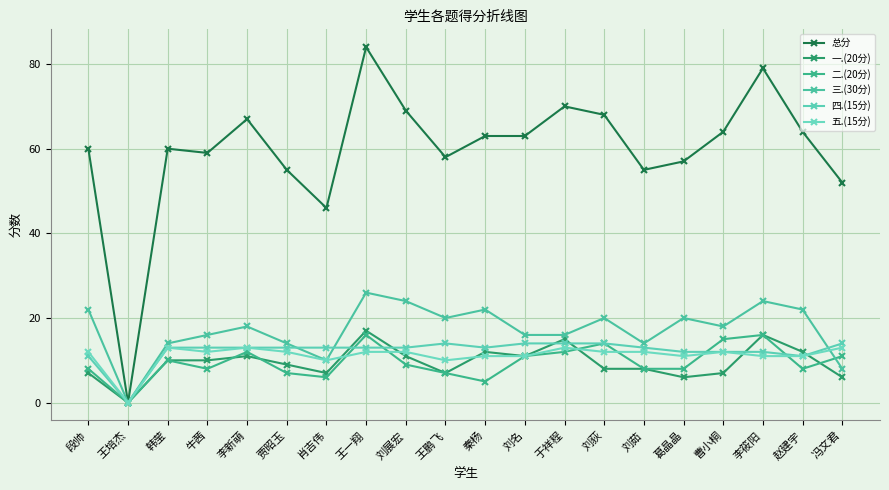

How many values in the 二.(20分) series are below 9?

10